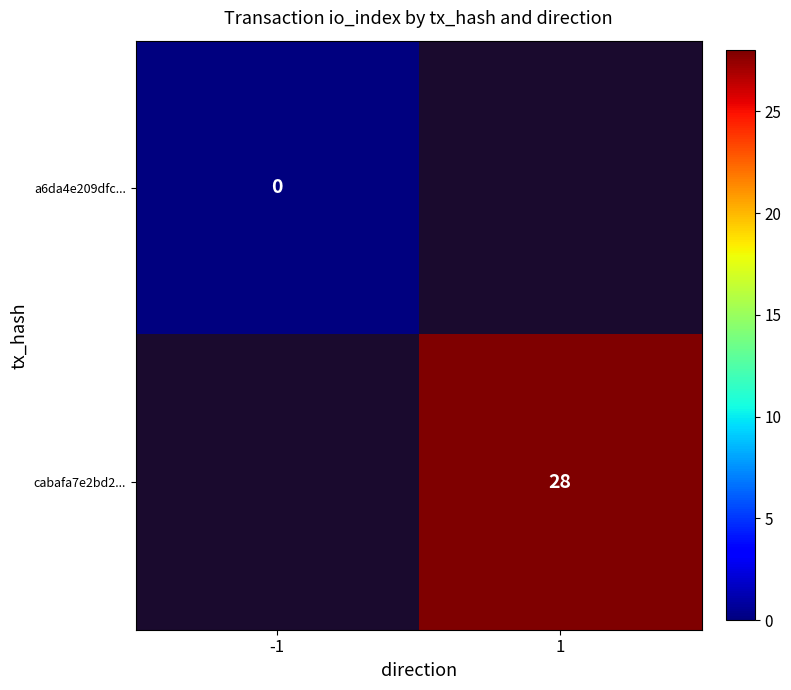

Which category has the highest value across all series?

1